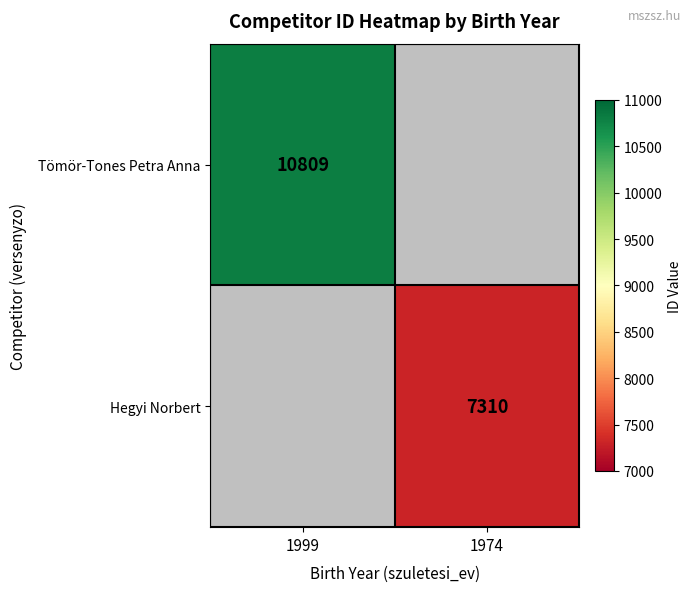

The value of Tömör-Tones Petra Anna at 1999 is 5916. True or false?

False